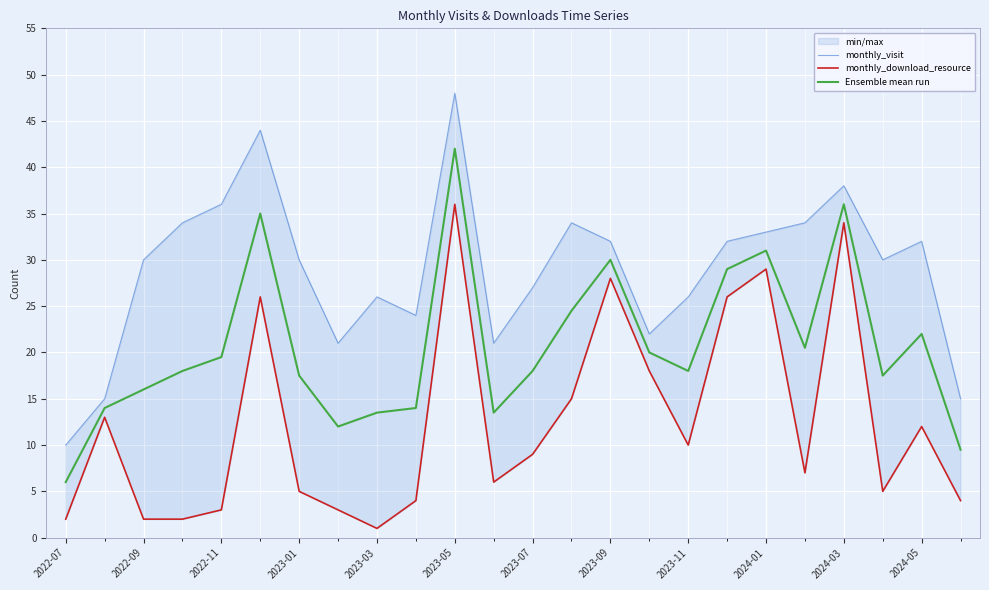

The value of Ensemble mean run at 2023-01 is 17.5. True or false?

True